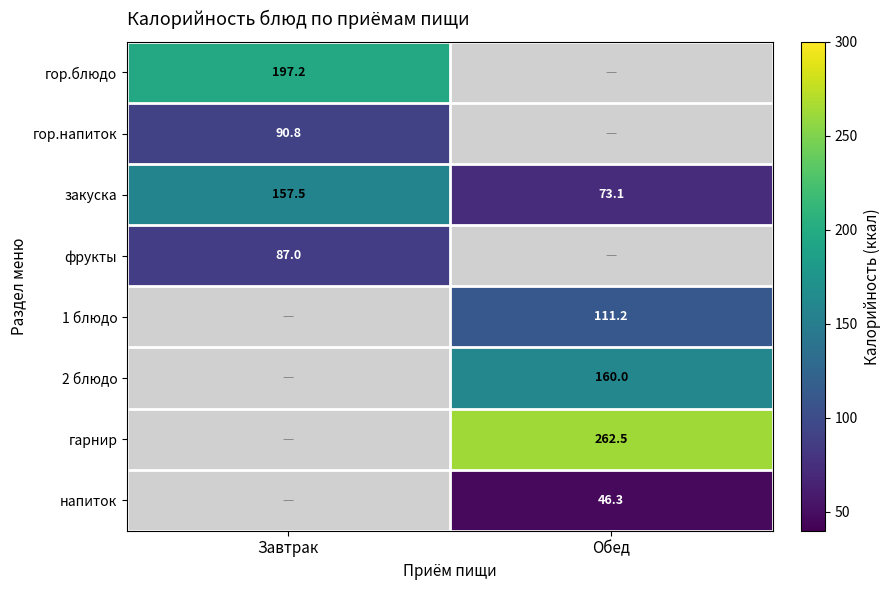

What is the highest value of the закуска series?

157.5